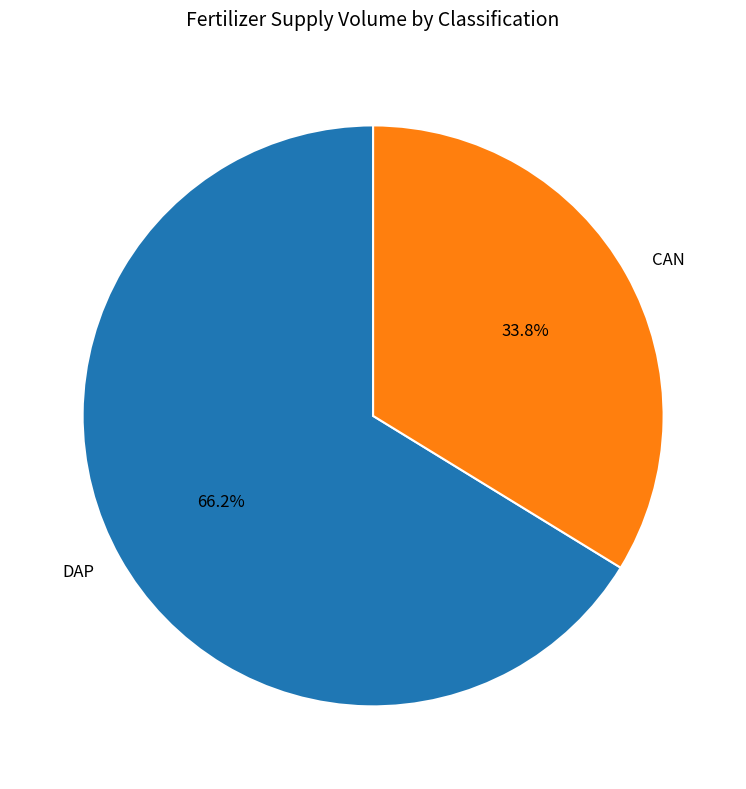

Does CAN represent more than half of the total?

No